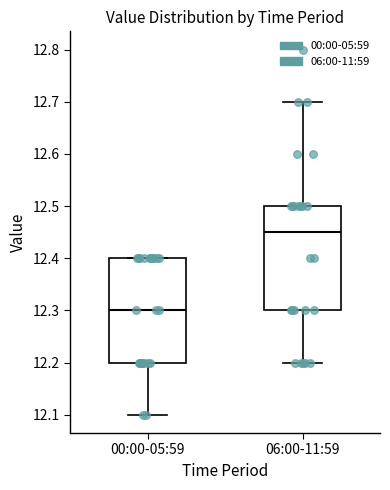

Which box has the highest median line?

06:00-11:59